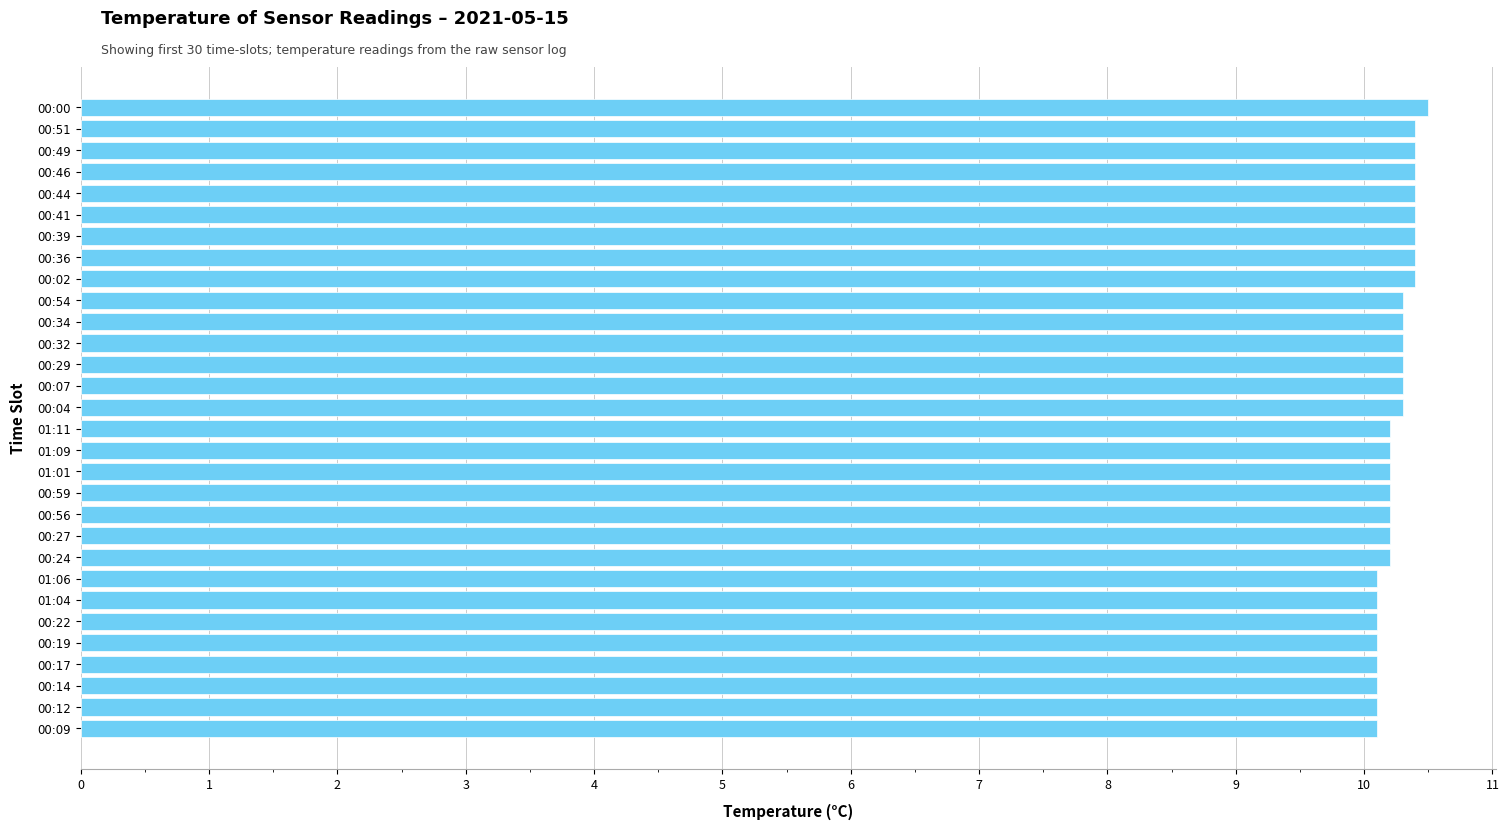

What is the sum of all values?

307.7